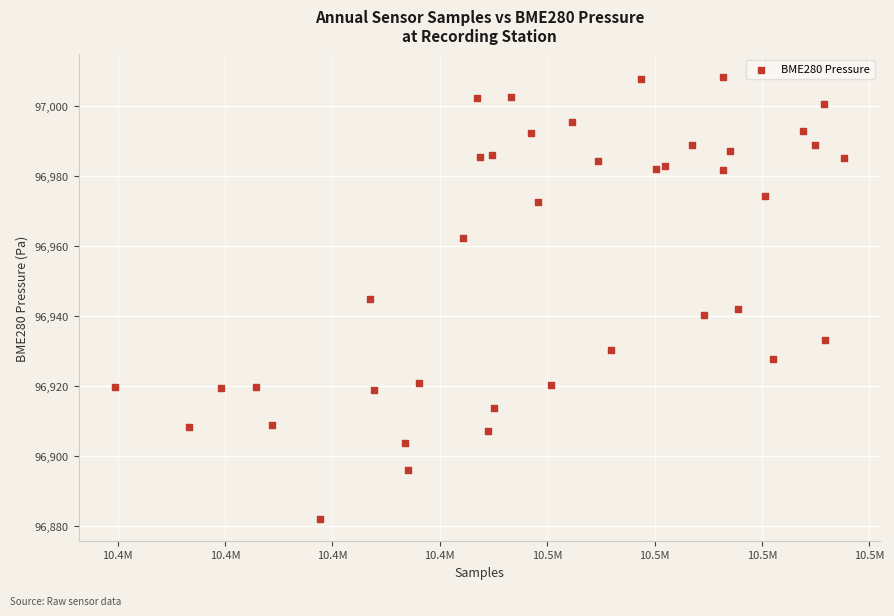

What is the range of Y values (max minus min)?

126.3